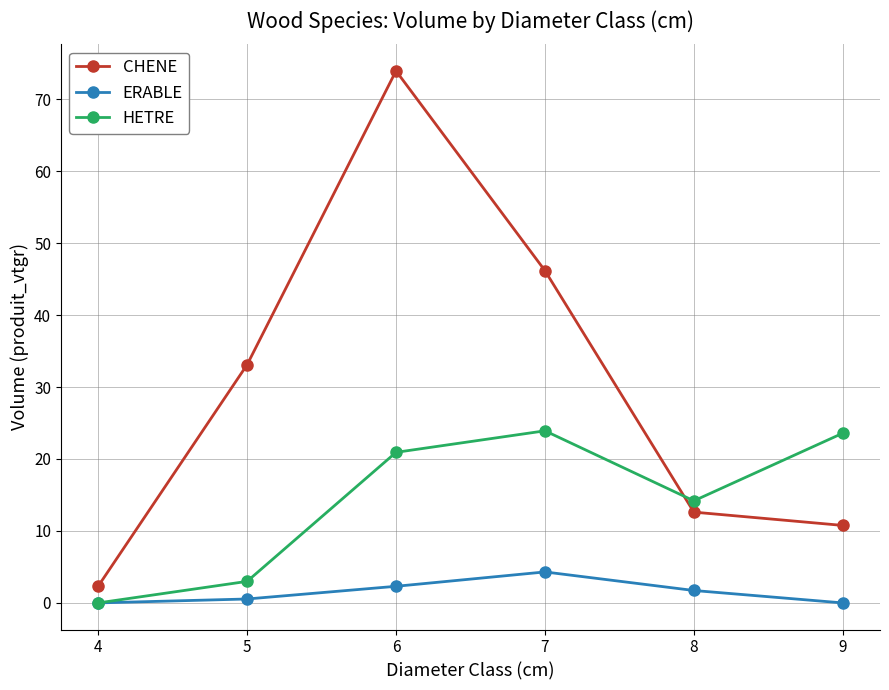

What is the greatest value displayed?

73.9